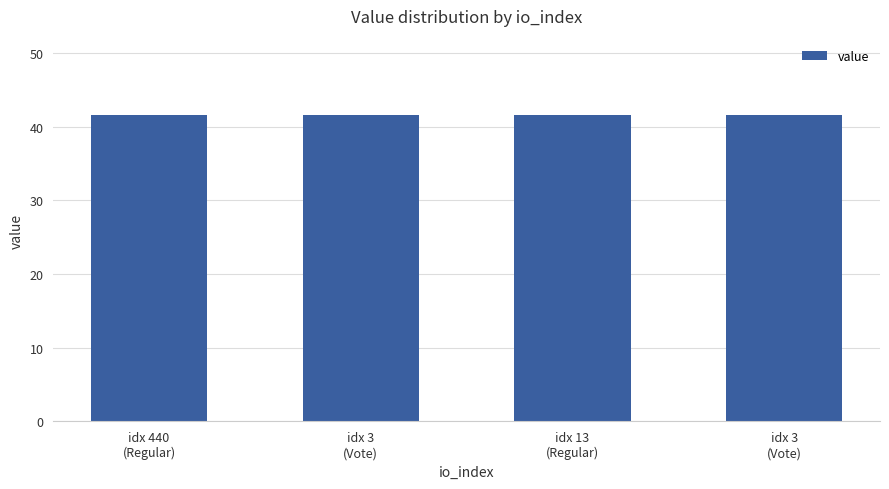

Which has a higher value, idx 13
(Regular) or idx 3
(Vote)?

idx 13
(Regular)